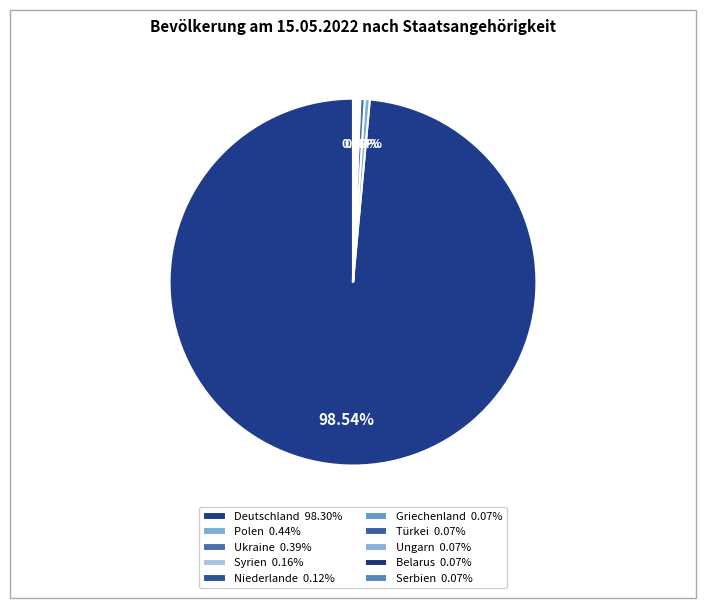

What is the total percentage of Ungarn and Ukraine?

0.5%